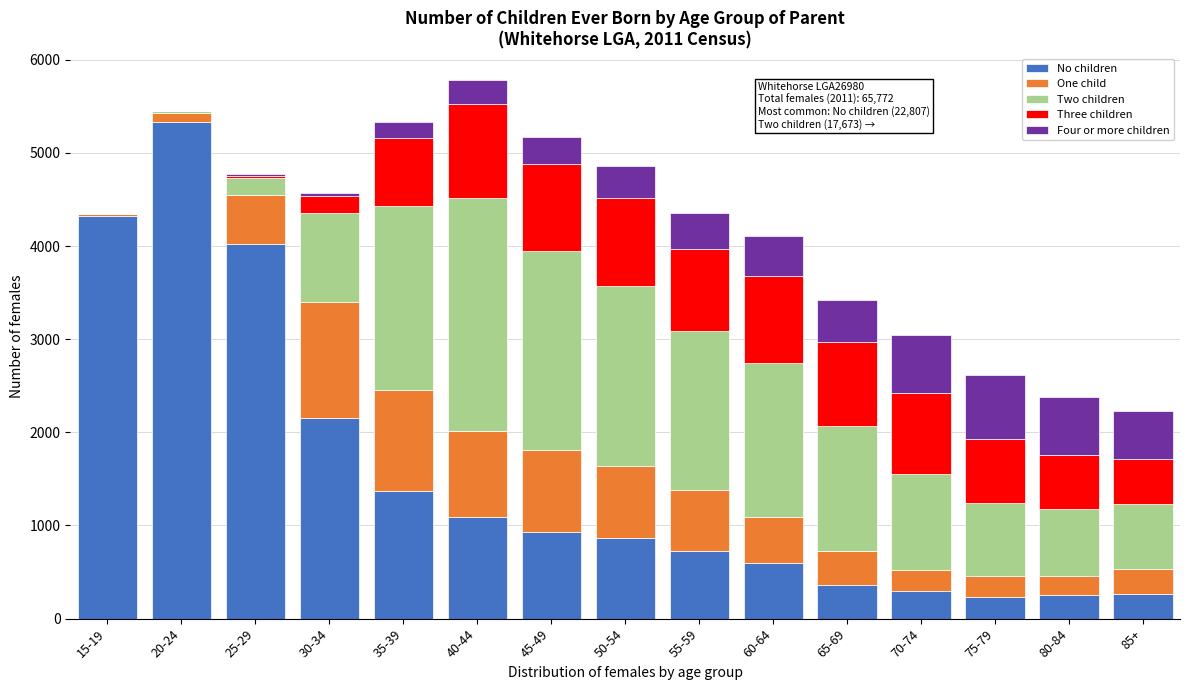

At which label does No children reach its peak?

20-24